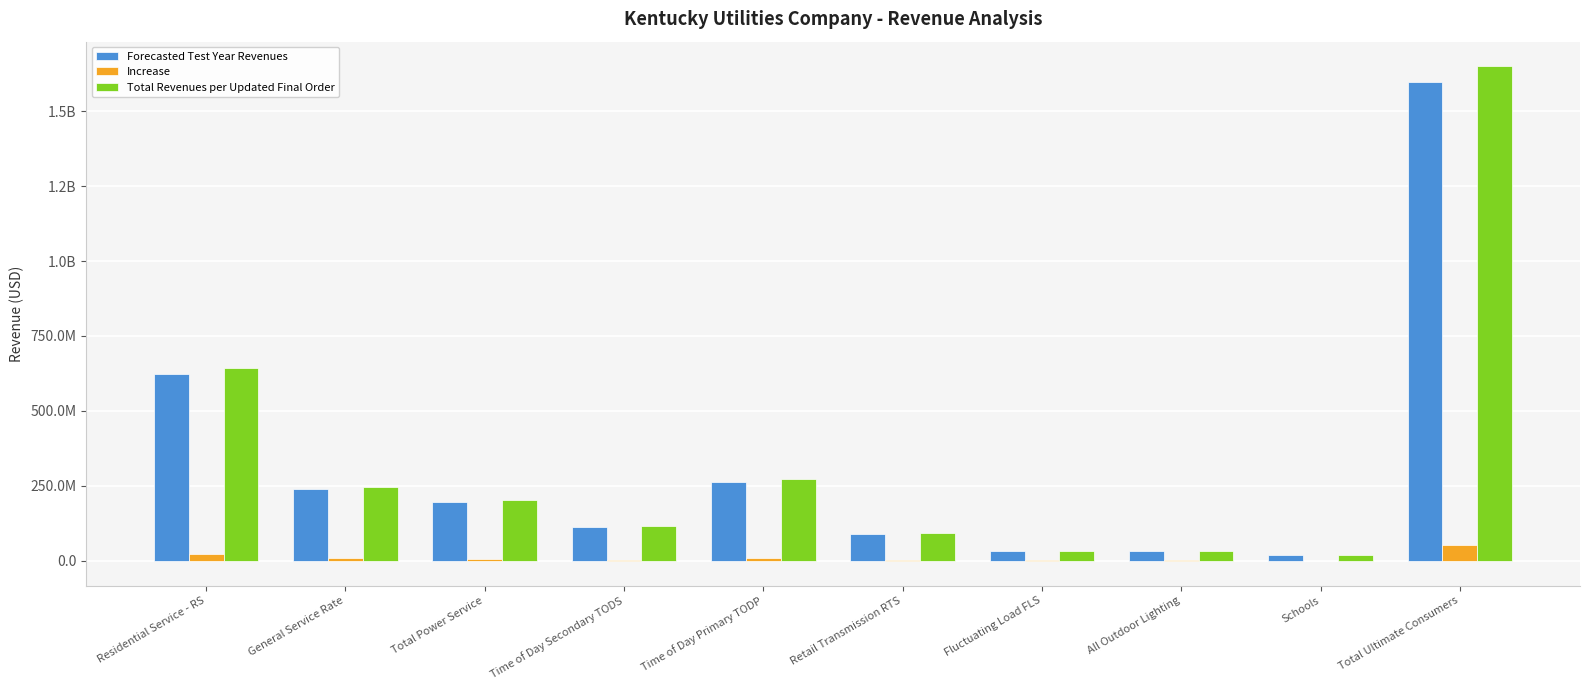

The Forecasted Test Year Revenues series shows 61639512.4 at Time of Day Secondary TODS. True or false?

False